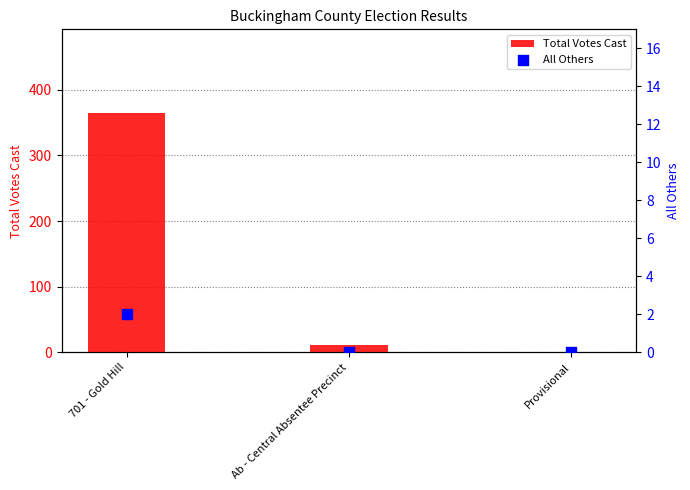

Which series contains the highest Y value?

Total Votes Cast